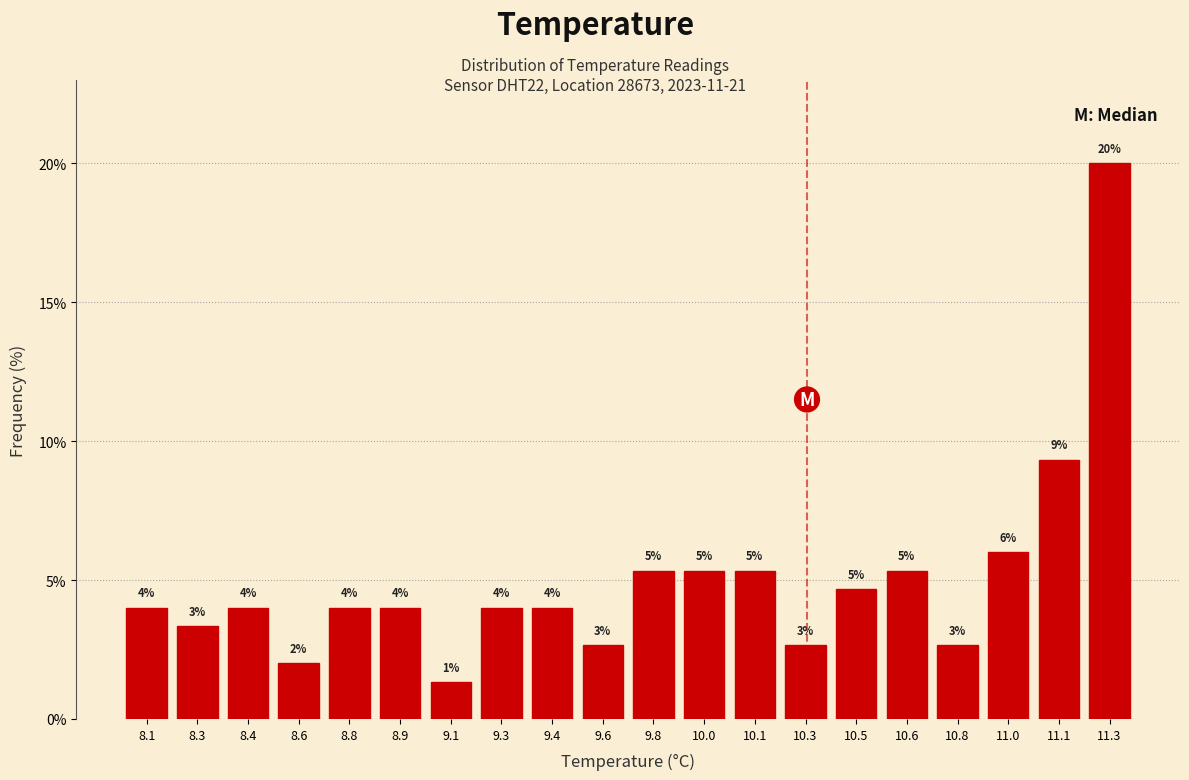

How many bars are there in total?

20